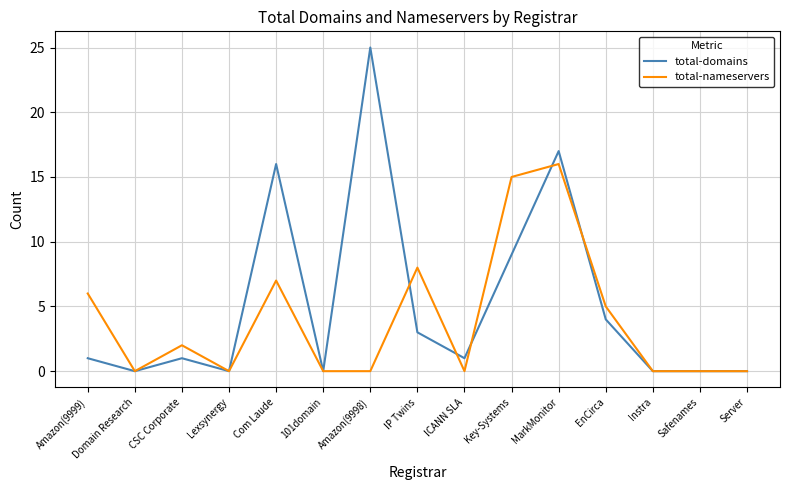

Which series has the largest range (max minus min)?

total-domains